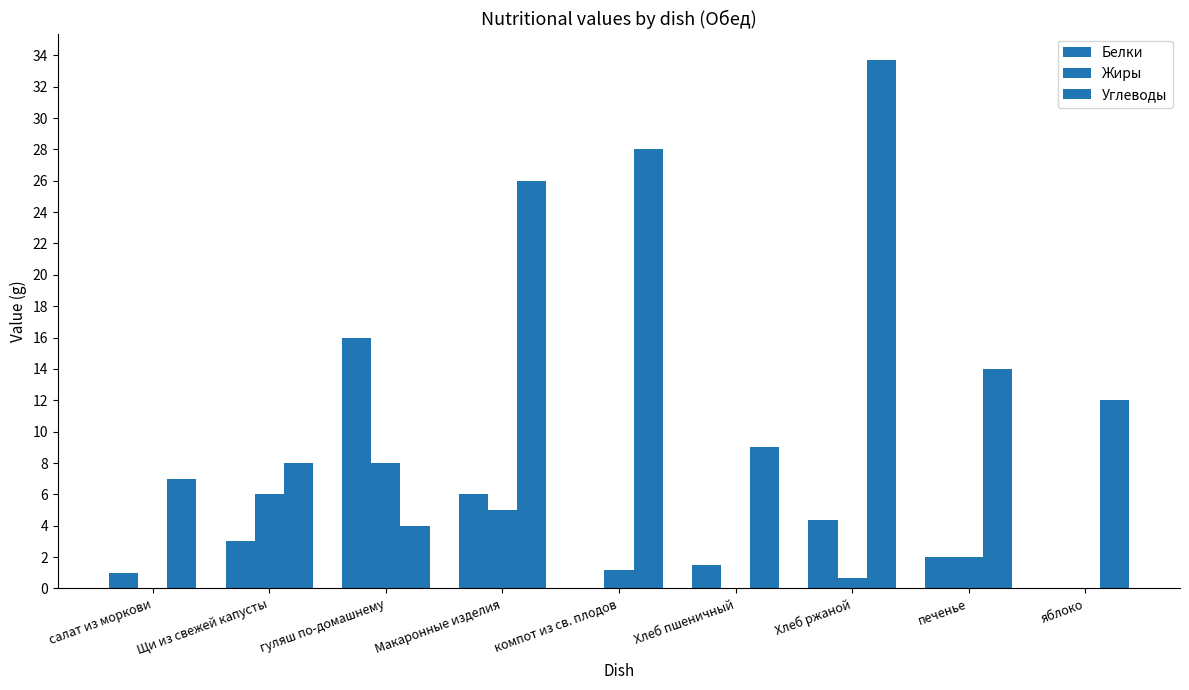

Which label corresponds to the largest value in the chart?

Хлеб ржаной